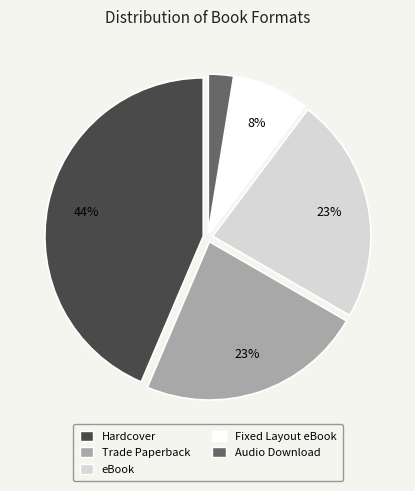

Count the number of slices in the pie.

5